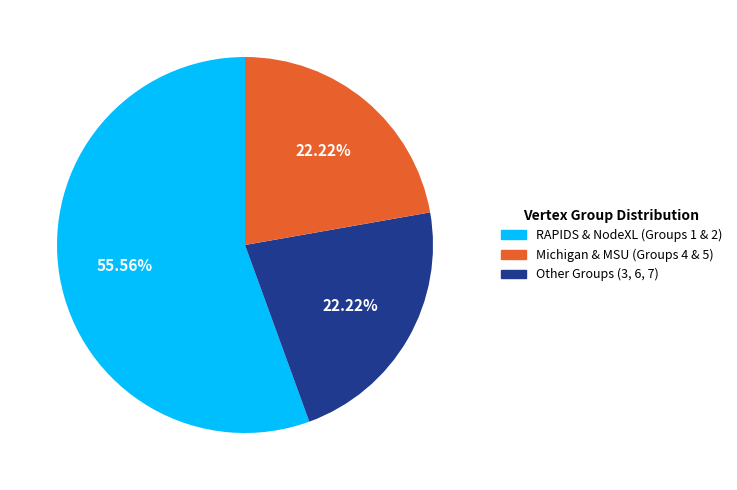

Is there any slice that represents more than half of the pie?

Yes